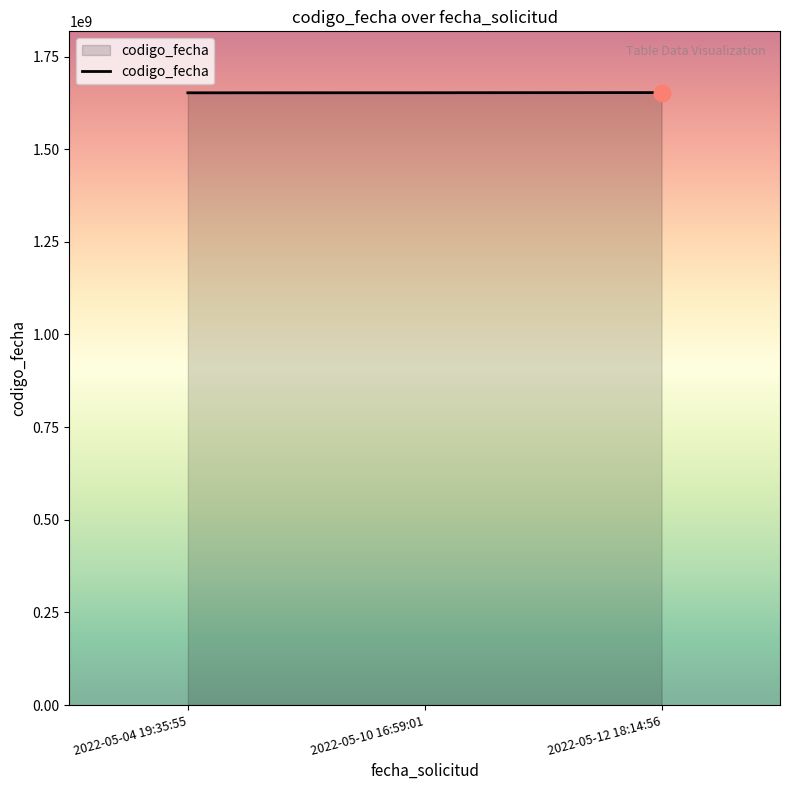

What is the maximum value shown in the chart?

1652783577